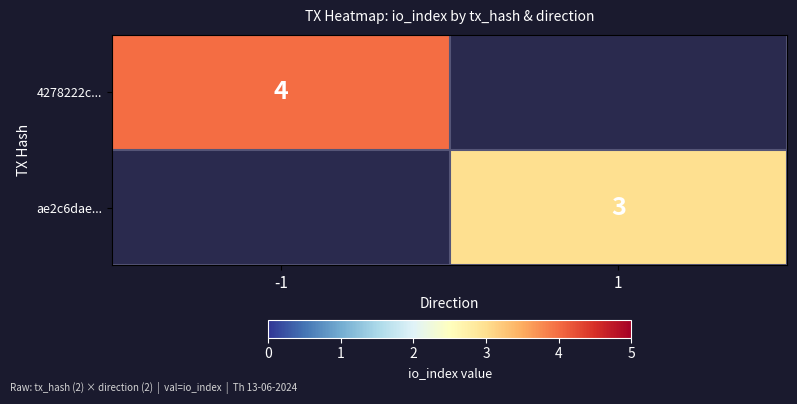

The value of 4278222c... at -1 is 4. True or false?

True